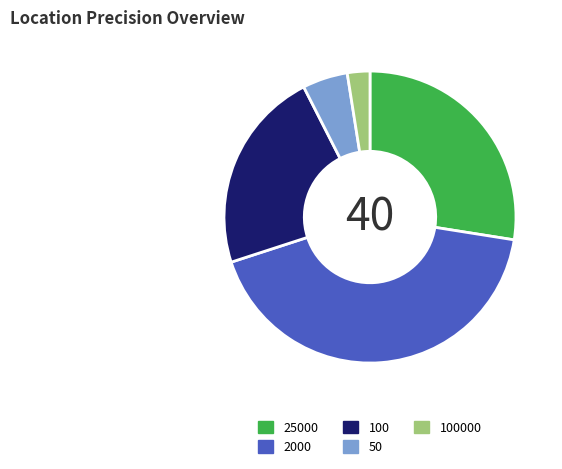

The 100 slice represents 16% of the pie. True or false?

False